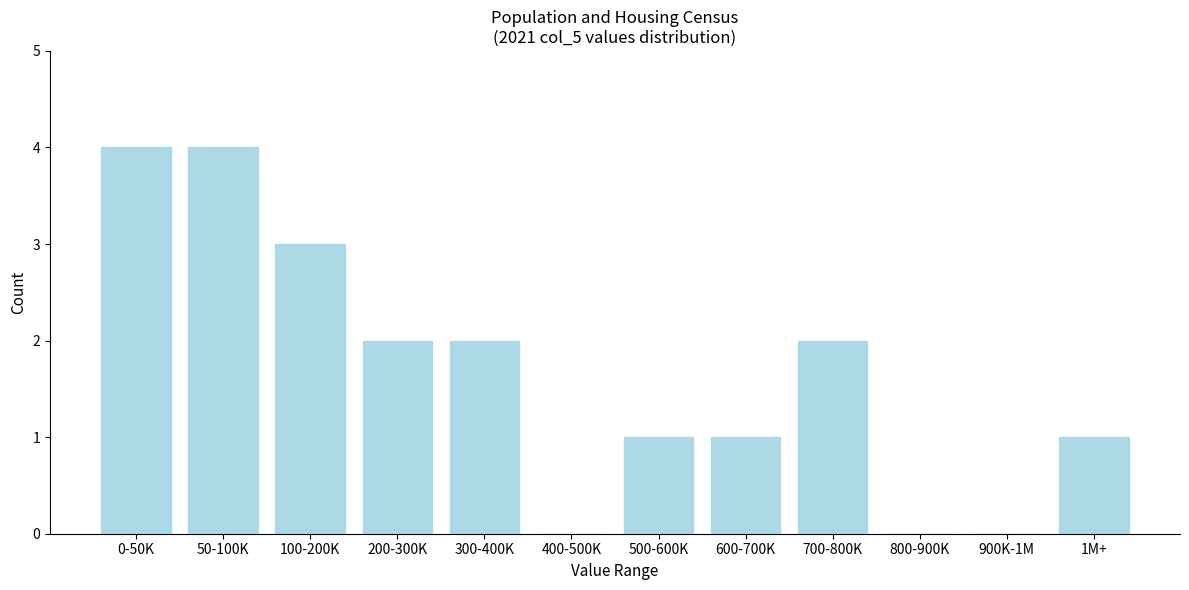

Reading left to right, what are all the values shown in this chart?

0-50K=4	50-100K=4	100-200K=3	200-300K=2	300-400K=2	400-500K=0	500-600K=1	600-700K=1	700-800K=2	800-900K=0	900K-1M=0	1M+=1